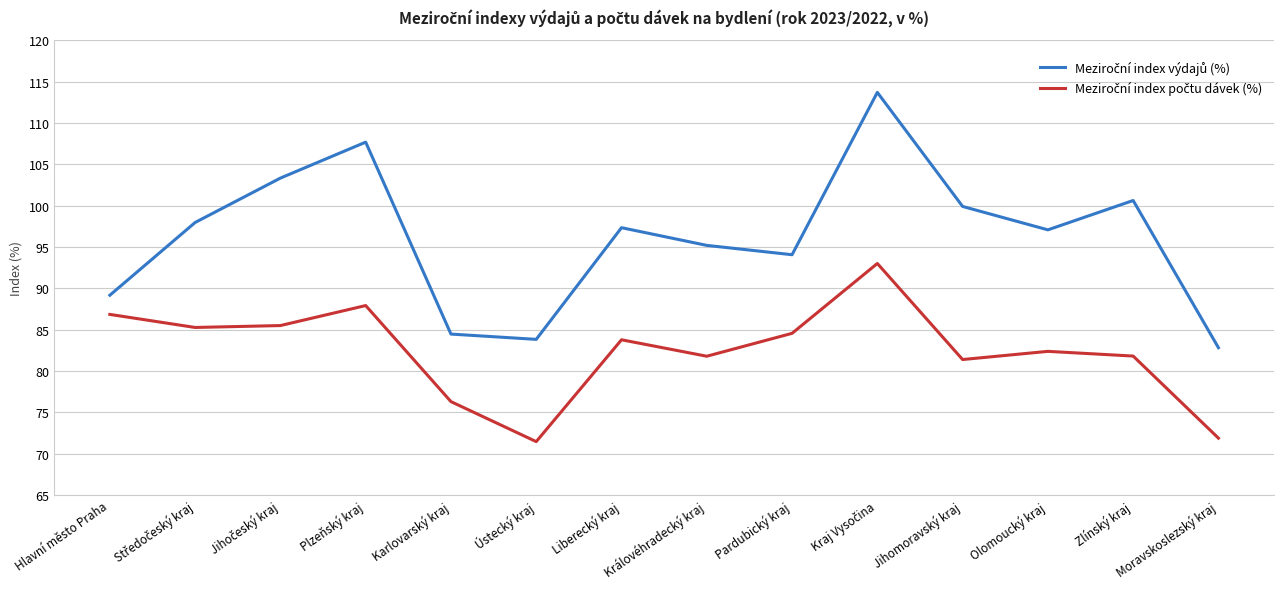

What is the greatest value displayed?

113.7